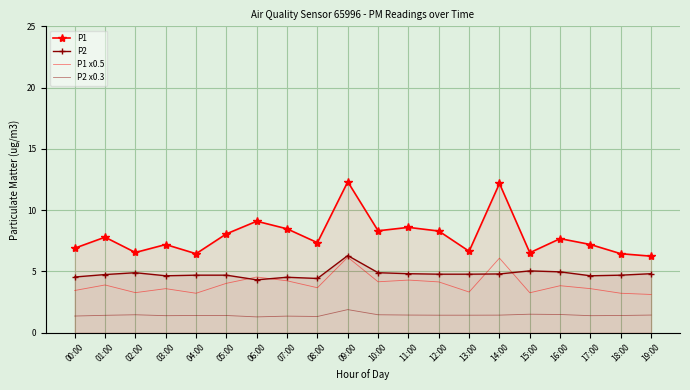

What is the difference between the maximum and second lowest values in the P1 x0.5 series?

2.9